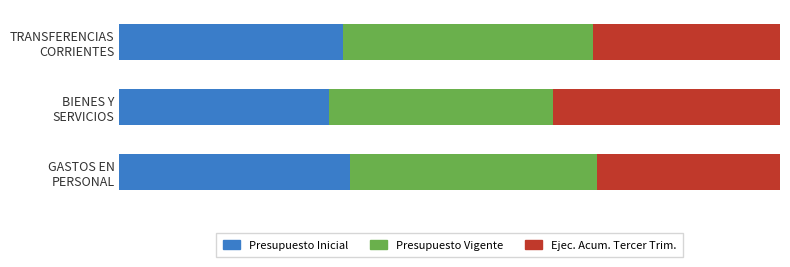

Count the number of data series in this chart.

3